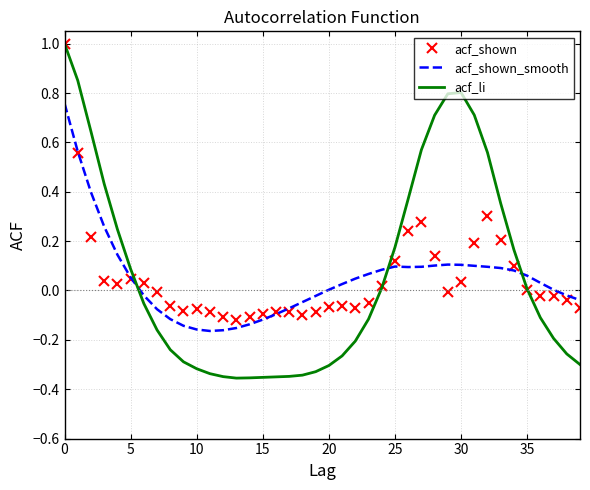

Which series has the largest range (max minus min)?

acf_li